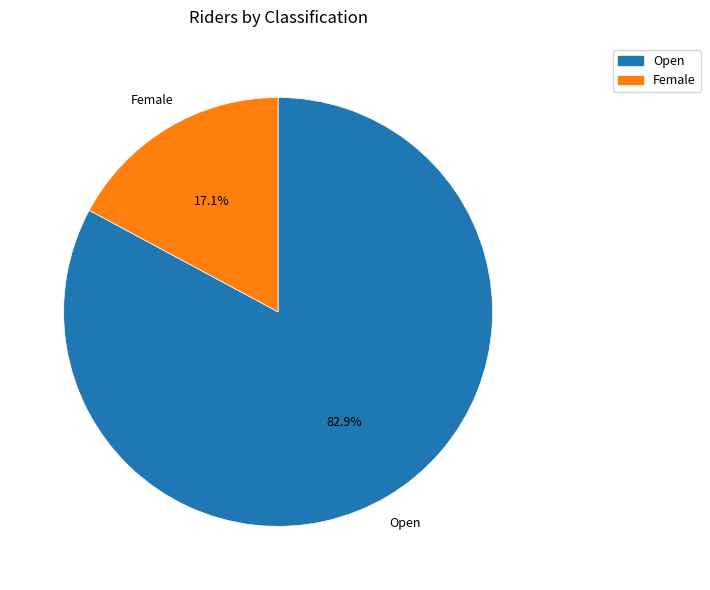

What is the ratio of the value at Open to the value at Female?

4.8